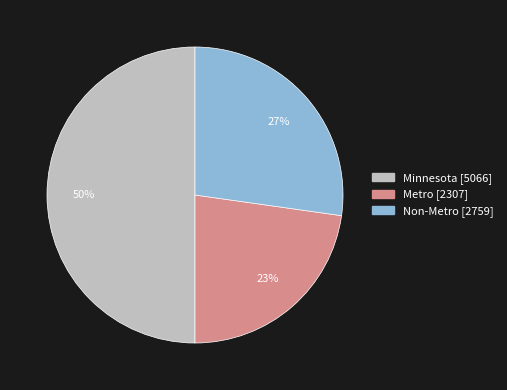

How many segments does this pie chart have?

3